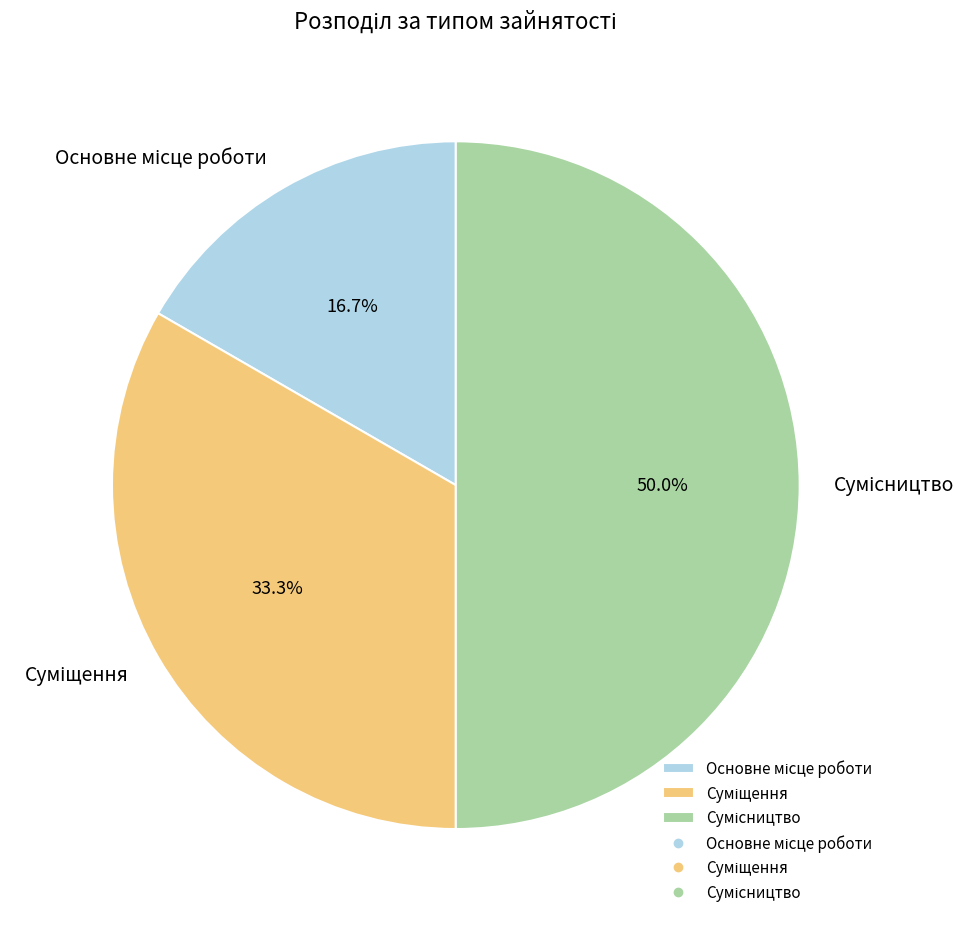

How many slices are in this pie chart?

3